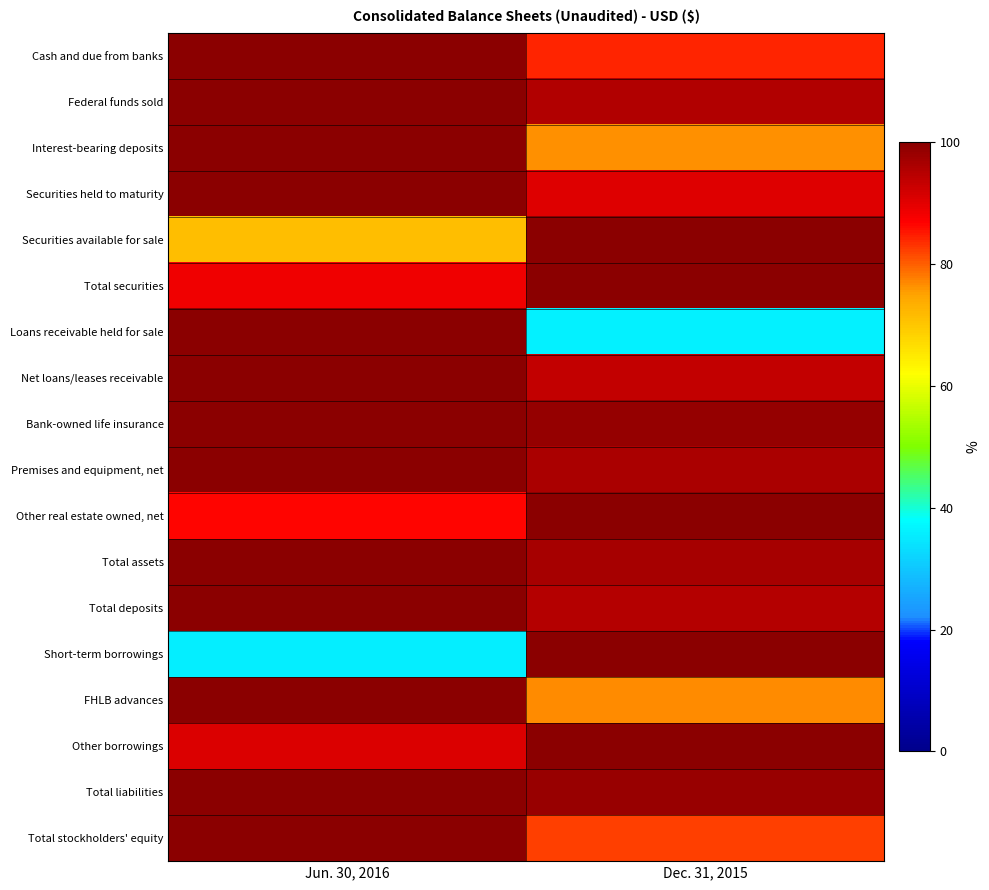

List the series in order of their peak value, highest first.

Cash and due from banks, Federal funds sold, Interest-bearing deposits, Securities held to maturity, Securities available for sale, Total securities, Loans receivable held for sale, Net loans/leases receivable, Bank-owned life insurance, Premises and equipment, net, Other real estate owned, net, Total assets, Total deposits, Short-term borrowings, FHLB advances, Other borrowings, Total liabilities, Total stockholders' equity